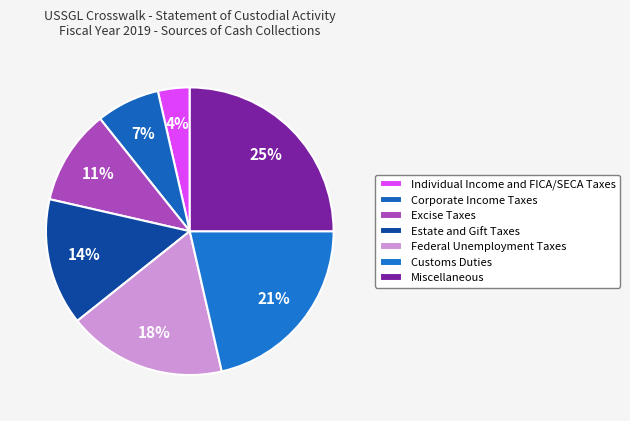

Rank the categories by value from highest to lowest.

Miscellaneous, Customs Duties, Federal Unemployment Taxes, Estate and Gift Taxes, Excise Taxes, Corporate Income Taxes, Individual Income and FICA/SECA Taxes